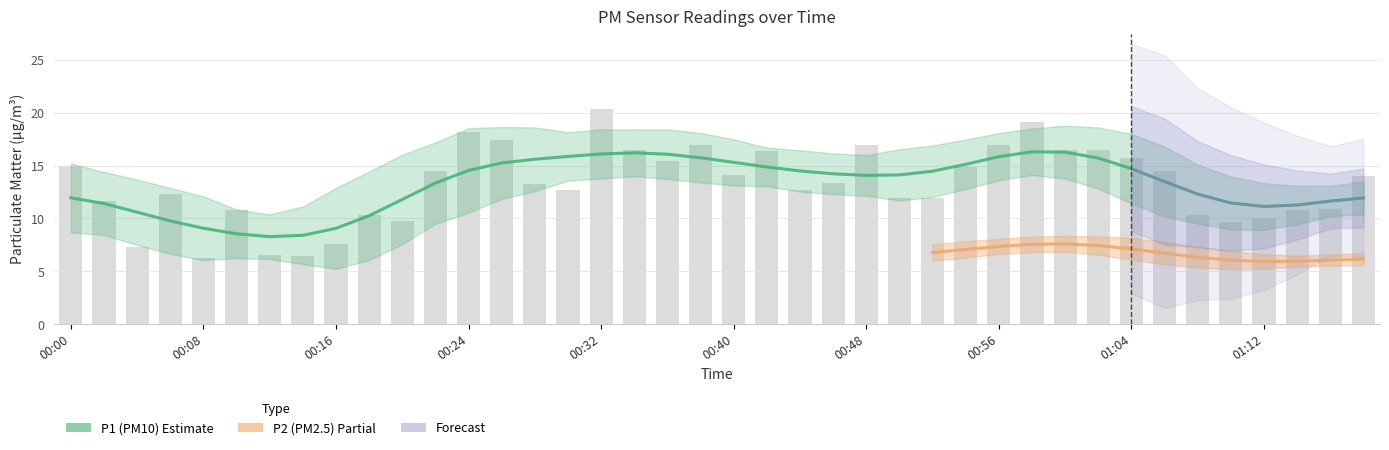

The chart shows a value of 7.2 at 02:30. True or false?

False